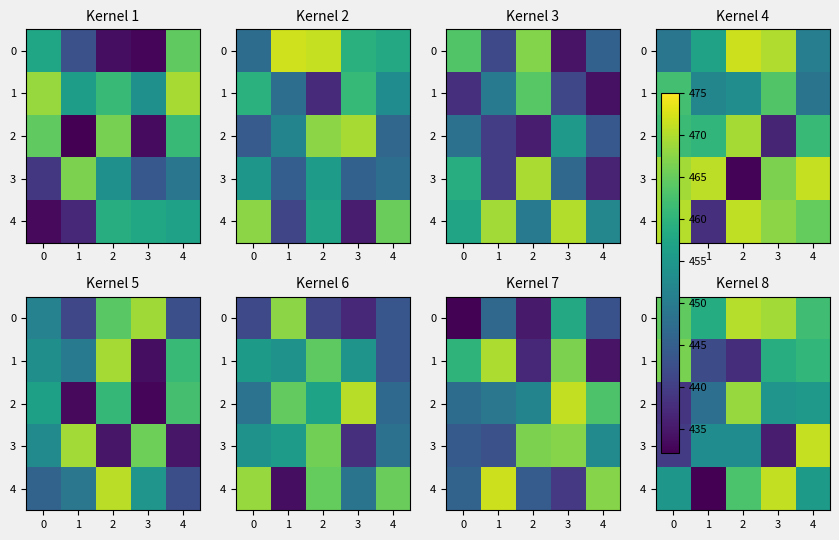

What is the difference between the maximum and minimum values in the 3 series?

35.7